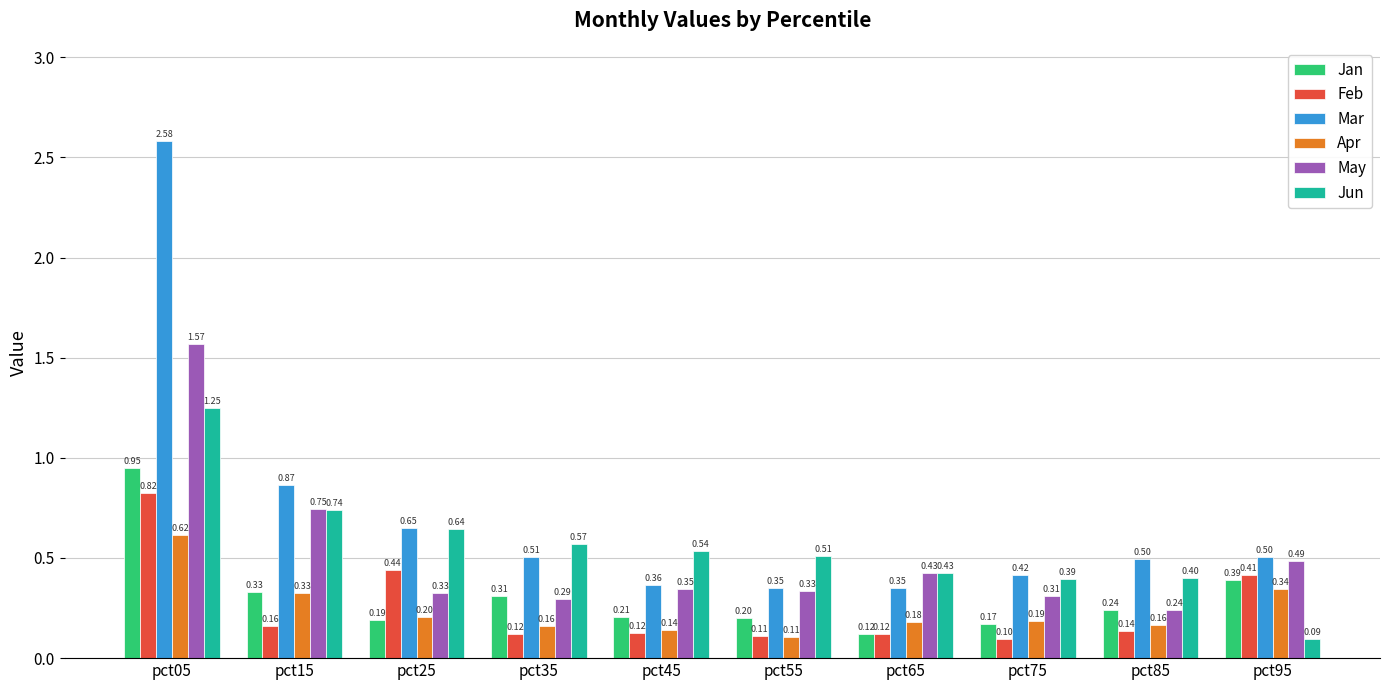

Is it true that Jun equals 0.9 at pct55?

False